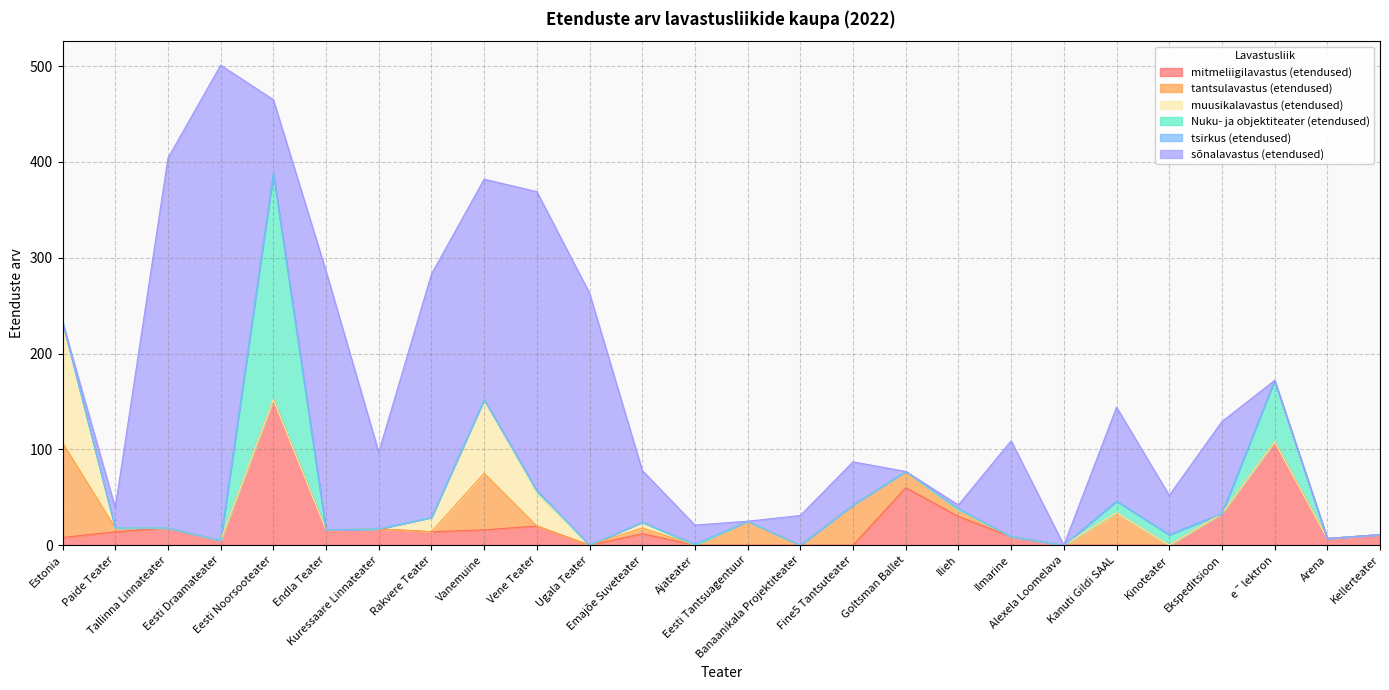

In sõnalavastus (etendused), how many points are higher than both neighbors (excluding endpoints)?

8